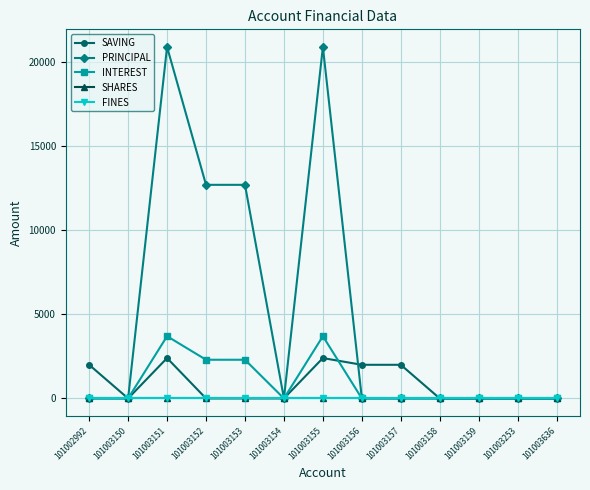

Is this an area chart (filled region under the line)?

No